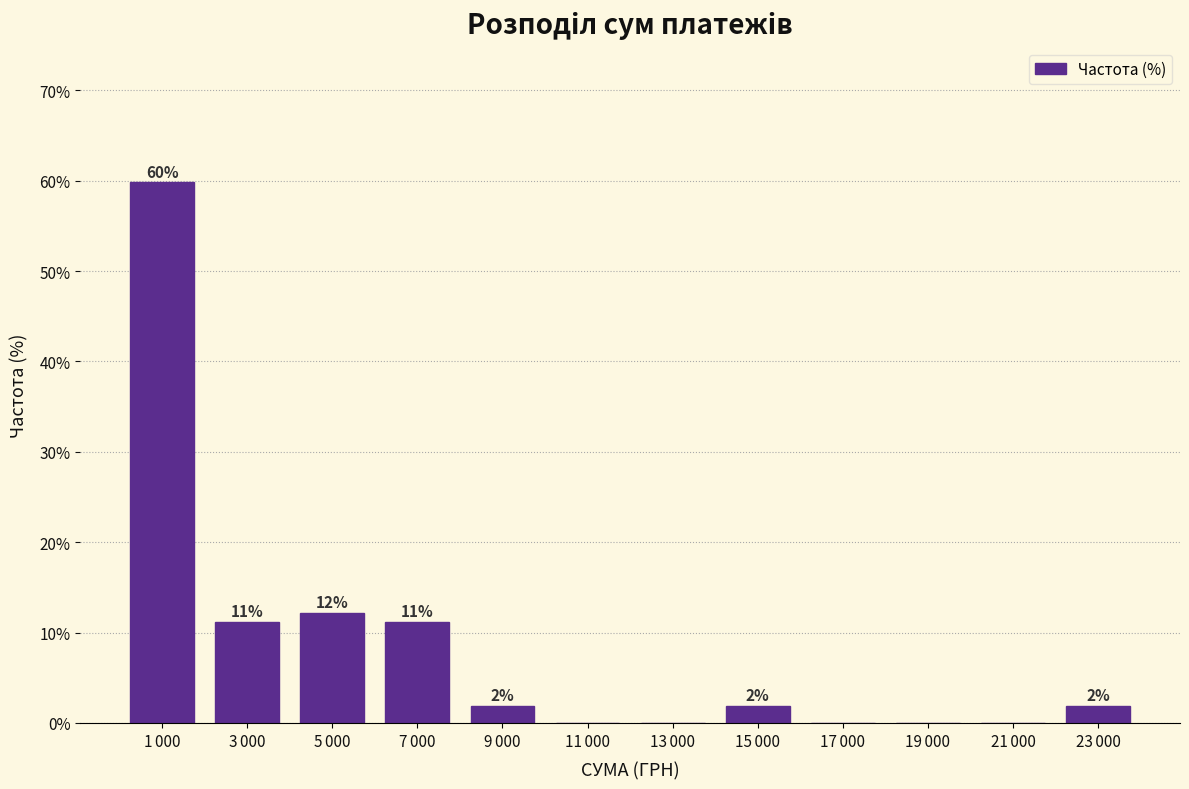

Are the bars horizontal?

No